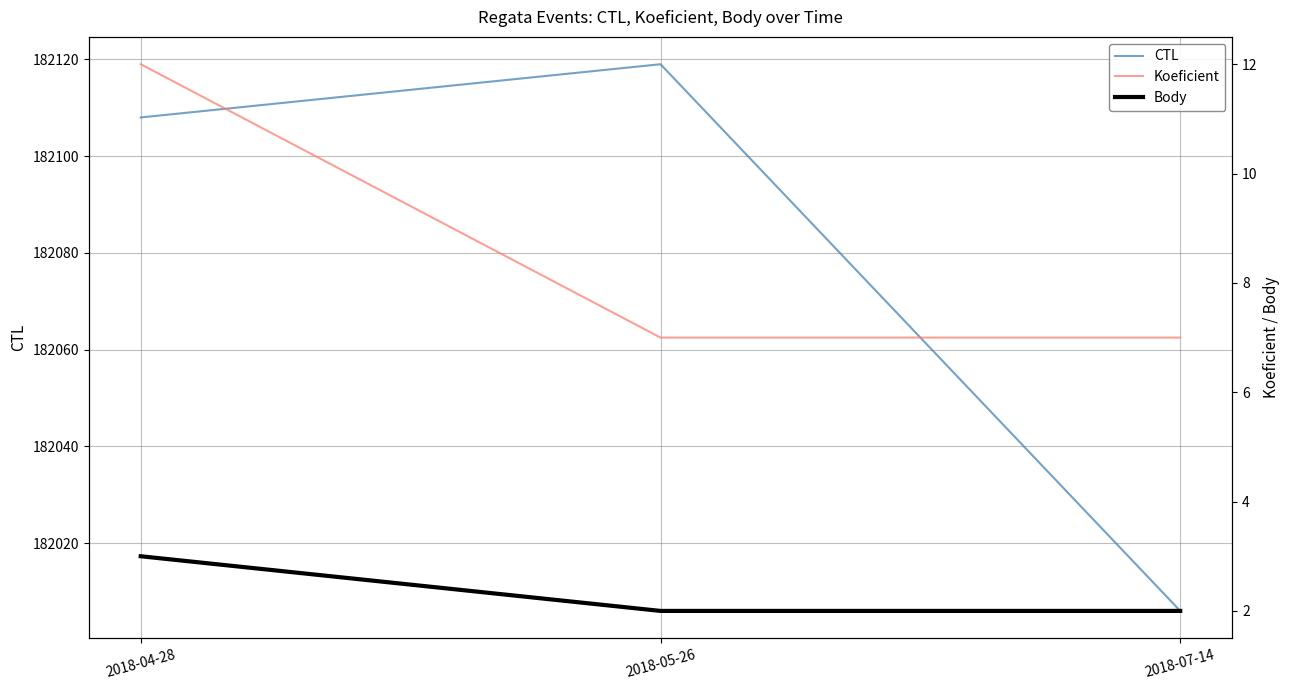

At which category is the sum across all series the highest?

2018-05-26